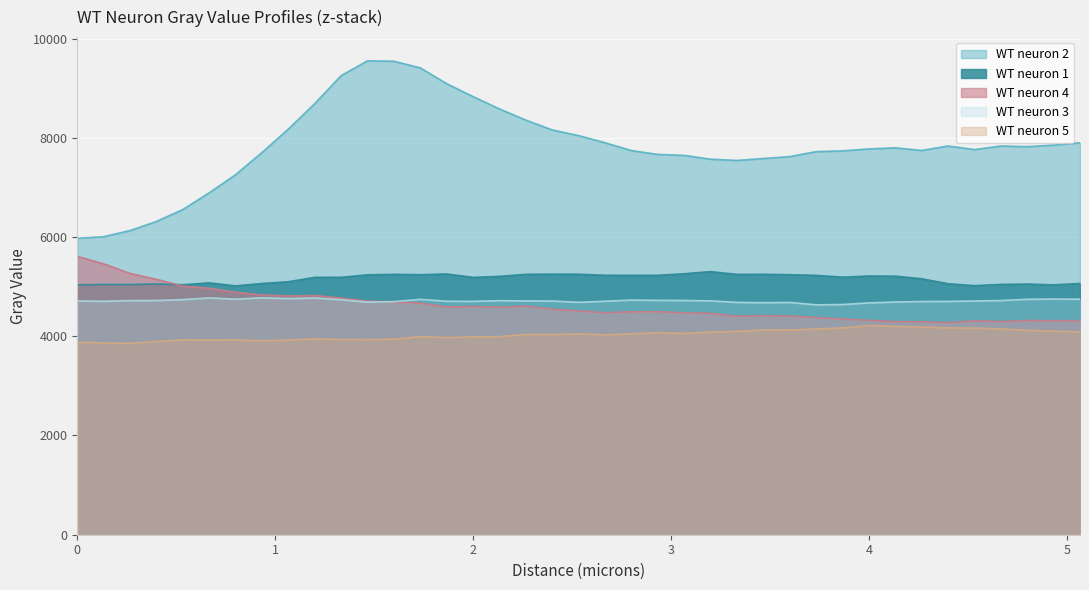

Reading right to left, extract all data points from this chart.

WT neuron 1: 5064.6	5035.9	5052.8	5045.3	5020.1	5059.1	5159.3	5212.0	5214.7	5191.5	5228.5	5240.8	5249.8	5247.2	5303.3	5260.2	5228.6	5228.3	5230.0	5250.8	5252.6	5248.9	5208.2	5187.3	5255.6	5241.9	5248.2	5238.3	5188.9	5187.8	5099.0	5063.9	5015.6	5076.9	5038.8	5053.5	5042.8	5044.7	5035.6
WT neuron 2: 7898.9	7852.4	7821.3	7835.2	7762.5	7835.7	7745.3	7798.6	7775.9	7737.4	7721.6	7621.4	7583.1	7544.0	7569.0	7645.8	7665.4	7743.1	7901.0	8044.5	8158.7	8356.8	8581.5	8830.5	9090.6	9409.5	9543.0	9552.2	9253.5	8690.1	8177.0	7703.5	7256.3	6892.1	6554.4	6314.8	6130.8	6006.5	5974.7
WT neuron 3: 4747.3	4749.7	4745.6	4719.8	4711.1	4702.2	4701.1	4690.3	4672.4	4640.0	4633.7	4681.8	4676.9	4682.4	4713.3	4721.3	4723.8	4729.8	4705.9	4684.4	4710.6	4712.1	4717.6	4703.4	4706.1	4744.7	4698.6	4688.1	4736.9	4770.4	4759.4	4775.0	4747.9	4773.4	4739.0	4719.9	4718.8	4704.6	4712.6
WT neuron 4: 4315.5	4312.3	4318.4	4296.3	4311.4	4274.5	4292.7	4295.6	4321.9	4348.4	4377.8	4407.7	4414.0	4405.2	4462.2	4473.1	4496.3	4494.5	4475.6	4512.8	4546.5	4606.5	4585.5	4601.4	4589.1	4669.6	4693.8	4708.4	4769.6	4822.6	4812.8	4834.6	4887.7	4968.0	5011.2	5148.2	5266.4	5459.4	5611.5
WT neuron 5: 4089.2	4103.7	4119.2	4148.4	4165.1	4167.9	4187.1	4199.6	4215.6	4168.0	4148.3	4125.3	4127.2	4099.0	4086.0	4058.1	4073.1	4050.4	4028.0	4048.9	4034.7	4037.0	3992.0	3989.2	3974.2	3994.5	3942.7	3934.0	3936.2	3947.4	3924.3	3911.3	3927.2	3924.2	3927.2	3897.0	3856.8	3867.1	3880.5